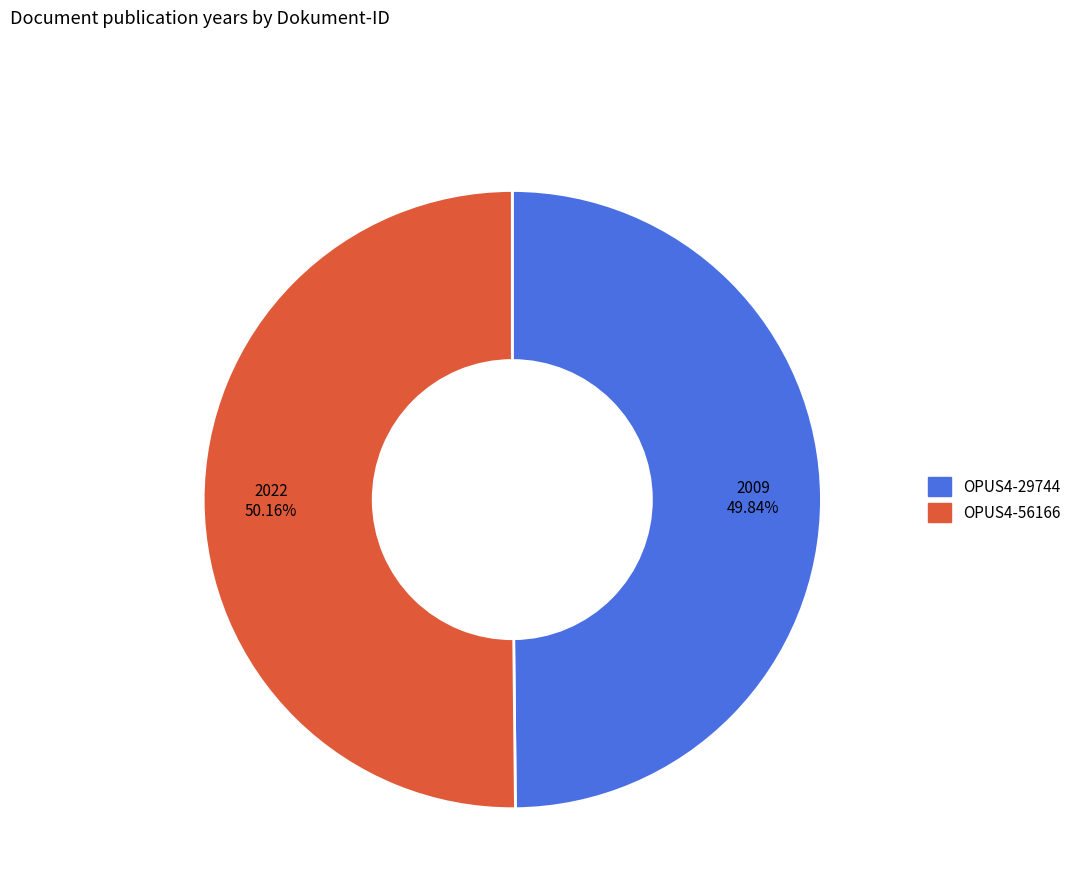

Does any single category account for the majority?

Yes